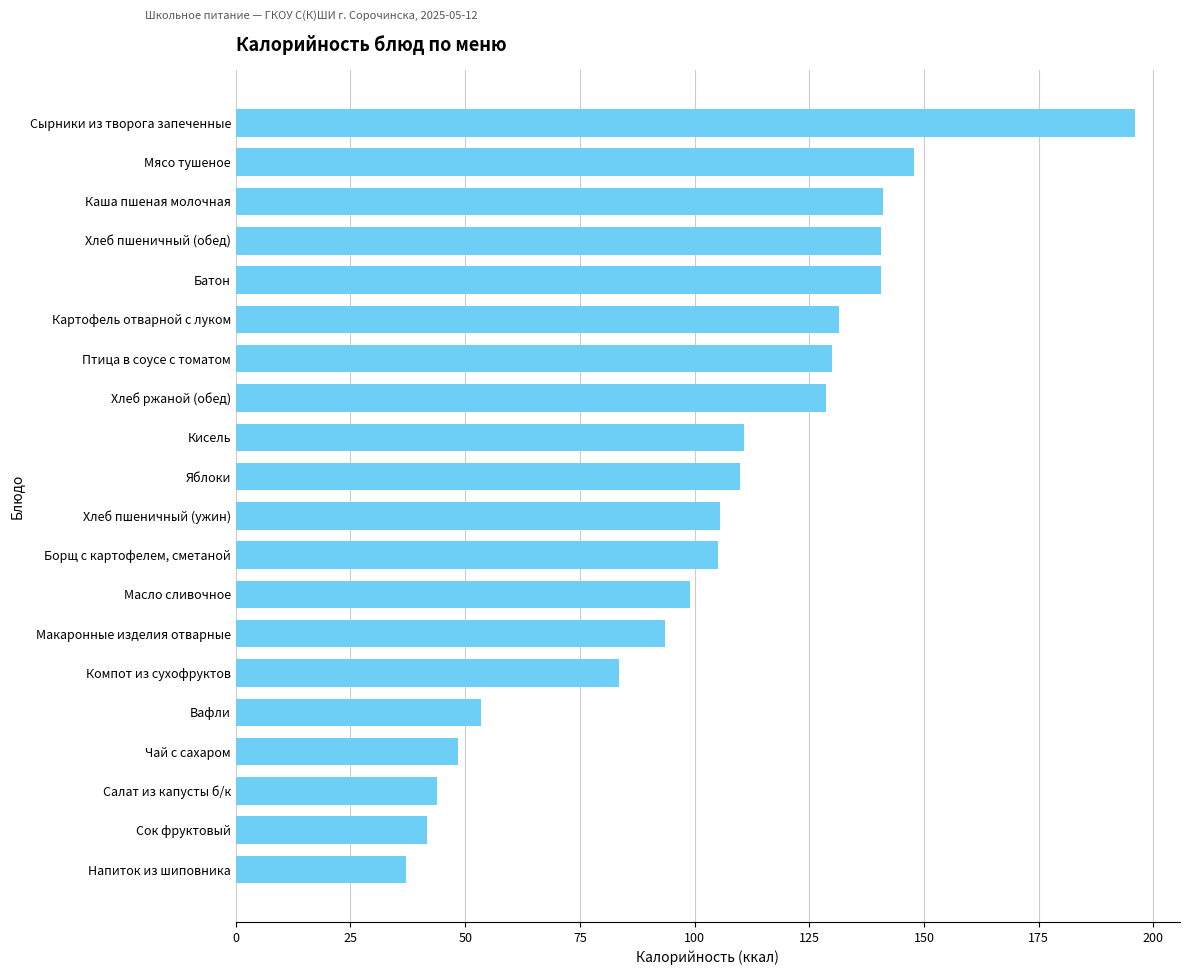

What is the label of the 16th bar from the top?

Вафли